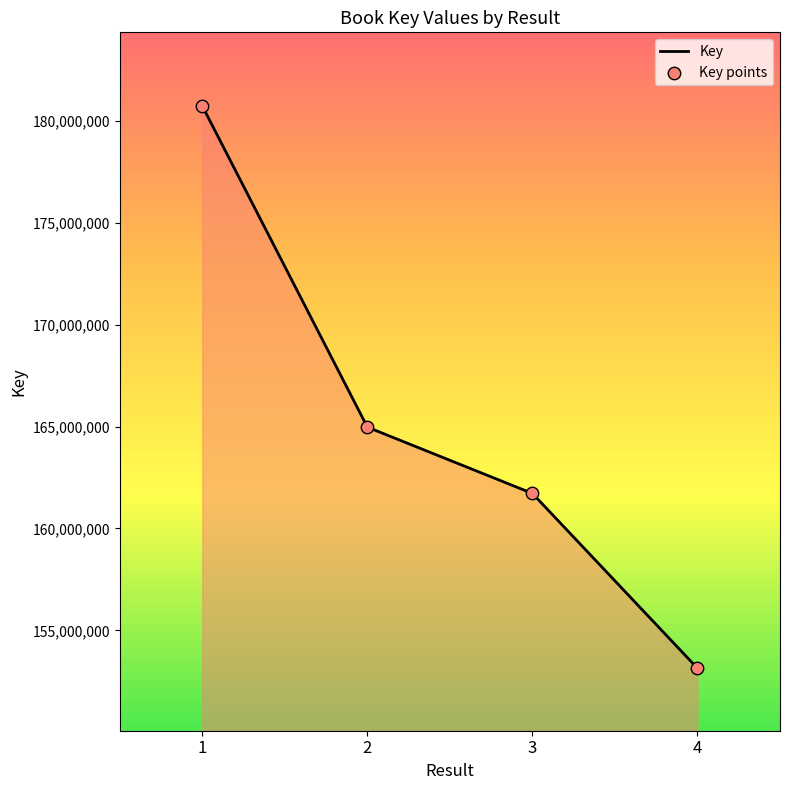

Approximately how many times larger is the value at 1 compared to 4?

1.2